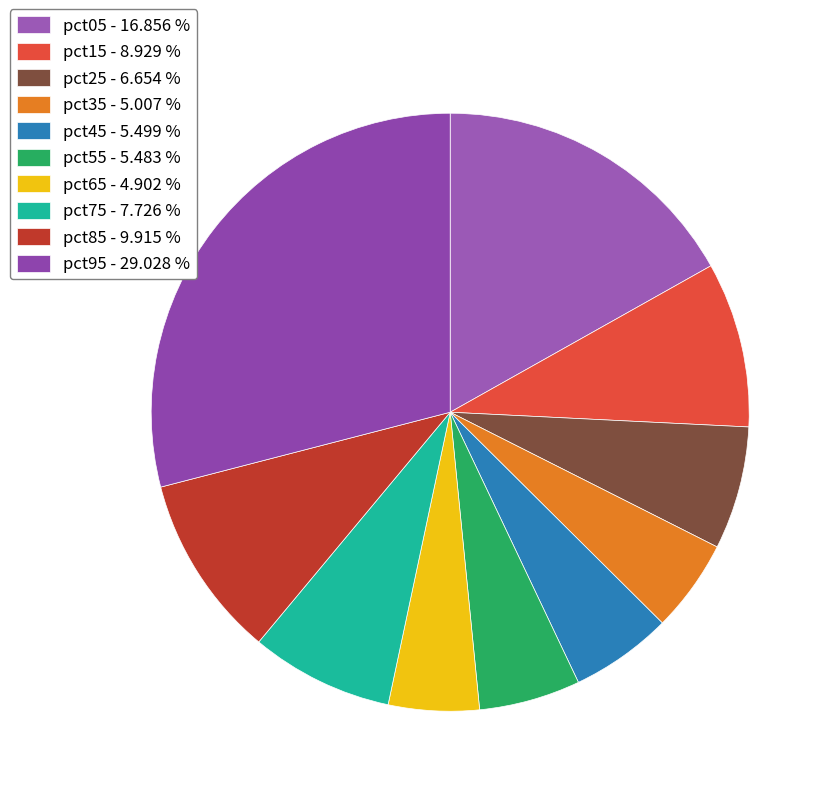

True or false: pct45 accounts for 5% of the total.

True